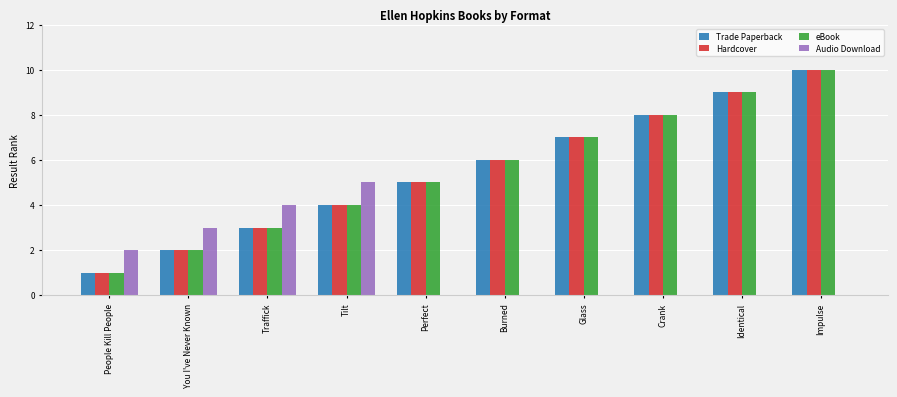

What is the sum of all eBook values?

55